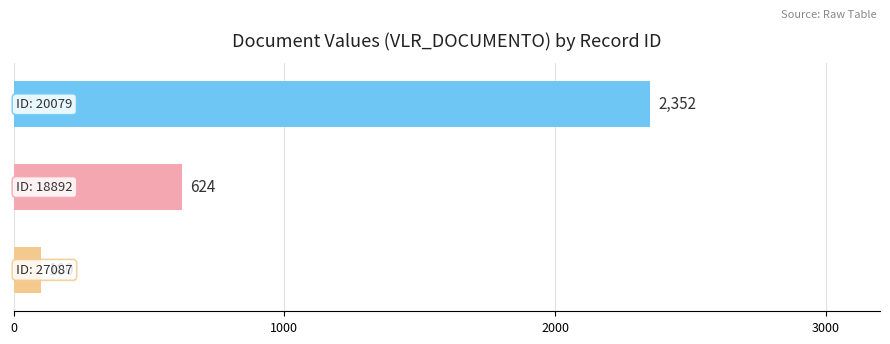

Reading top to bottom, extract all data points from this chart.

2352	624	100